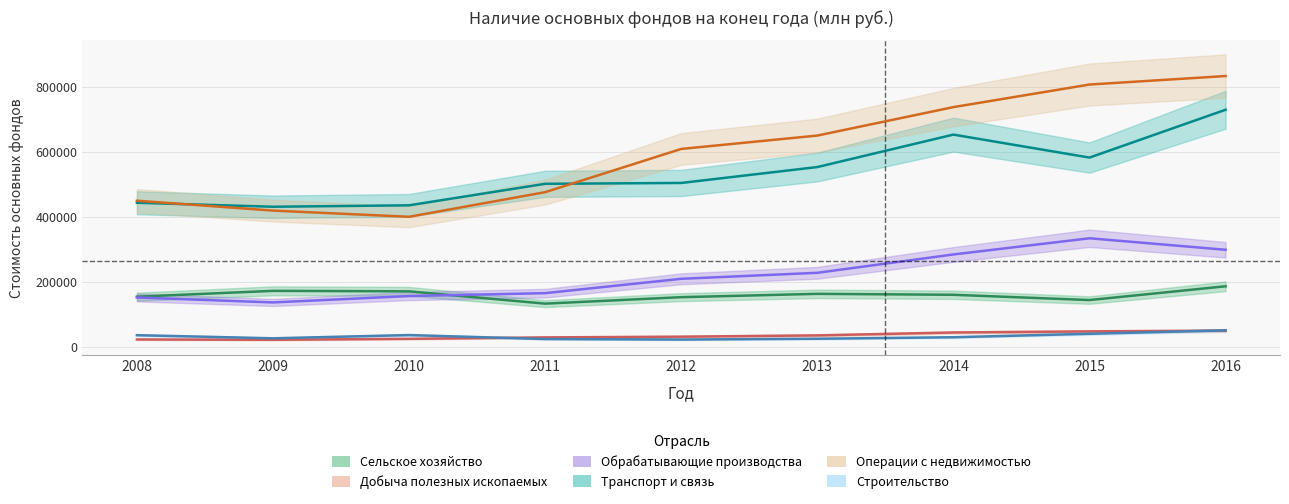

At which category does Сельское хозяйство reach its first local valley?

2011